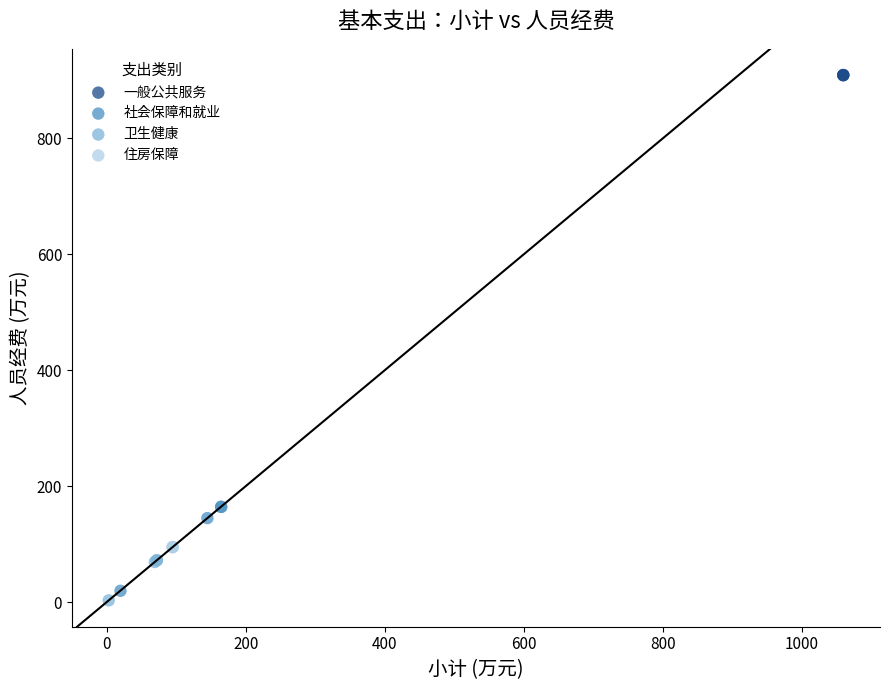

Which series contains the highest Y value?

一般公共服务